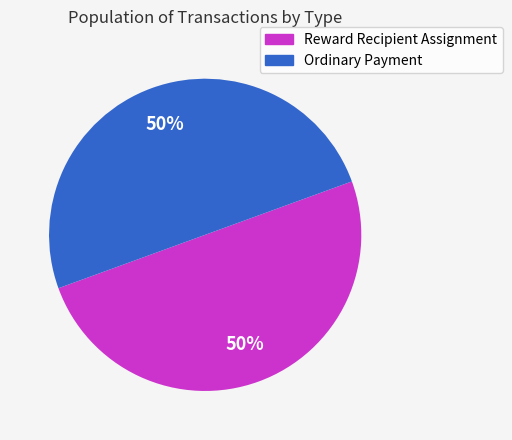

To the nearest percent, what is the combined percentage of Ordinary Payment and Reward Recipient Assignment?

100%